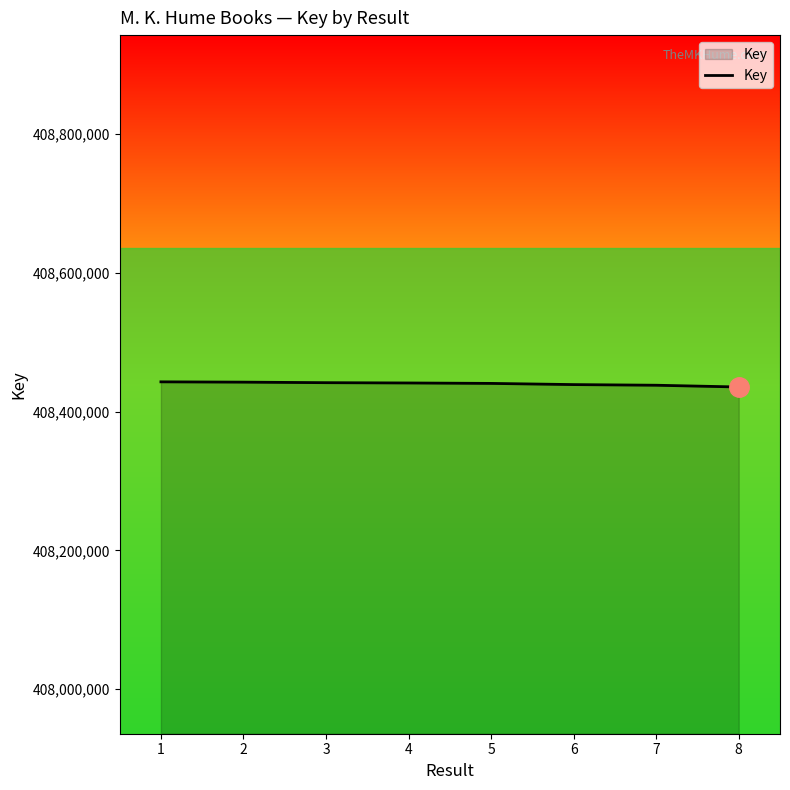

What is the maximum value shown in the chart?

408443014